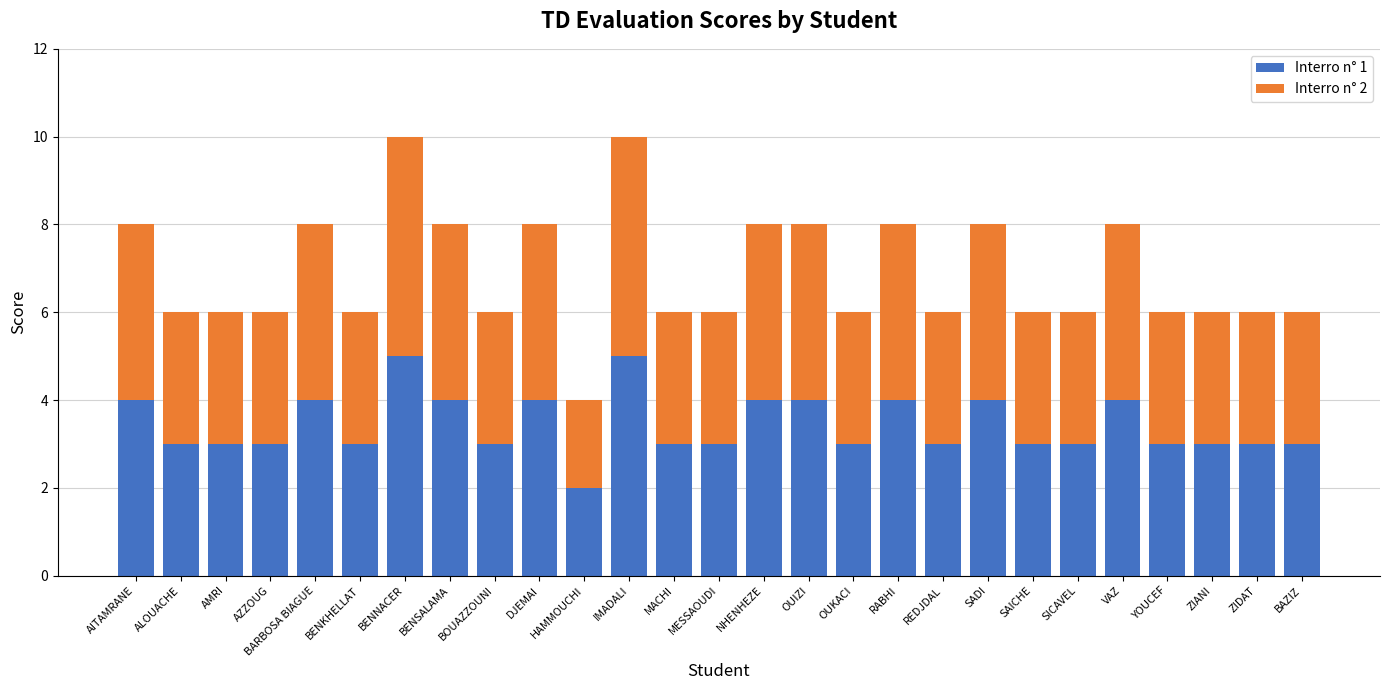

At which label does Interro n° 1 reach its minimum?

HAMMOUCHI